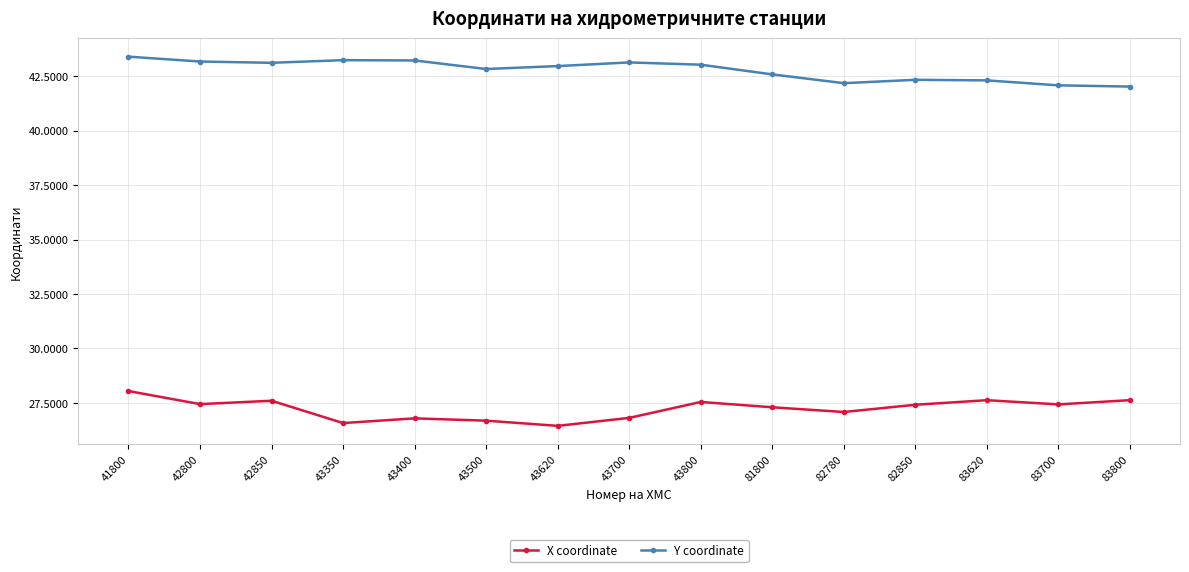

At which category is the sum across all series the highest?

41800